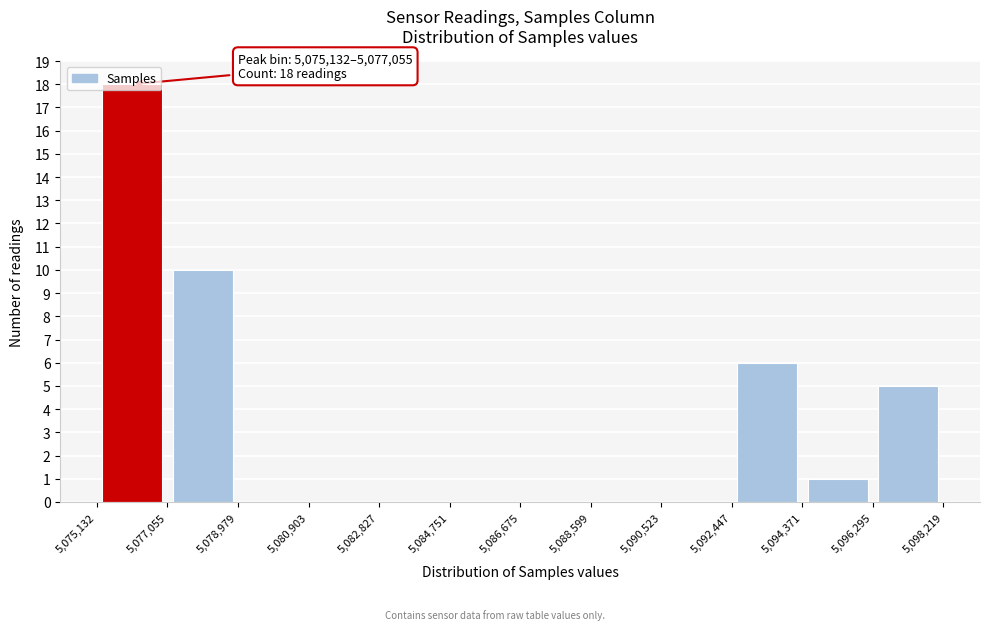

Over which range of the x-axis is the bar tallest?

5,075,132 to 5,077,055